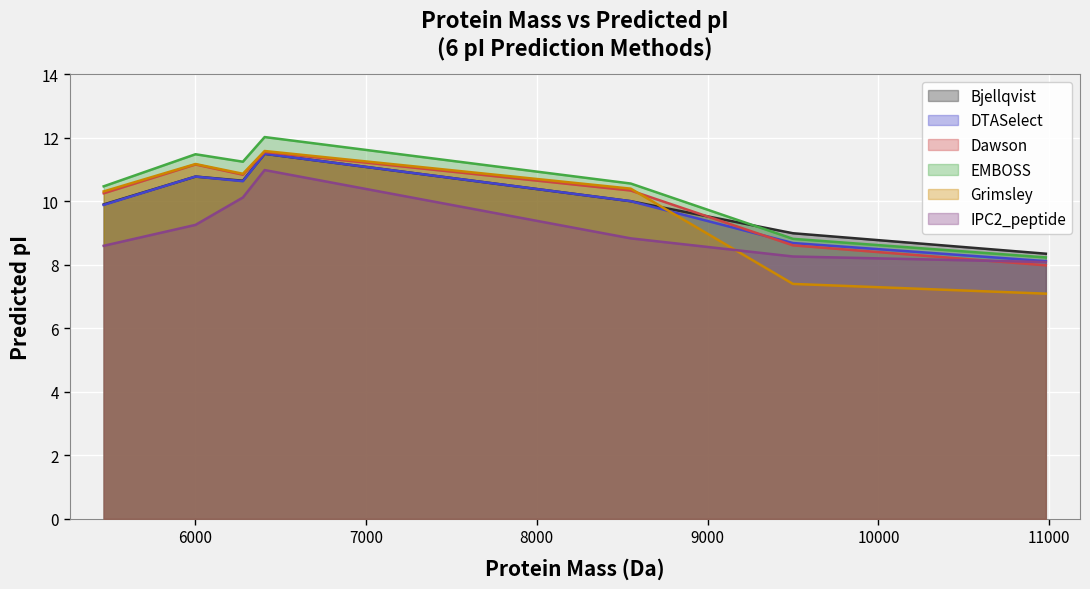

Which series changed the most between 6279.454139999999 and 8550.026239999997?

IPC2_peptide